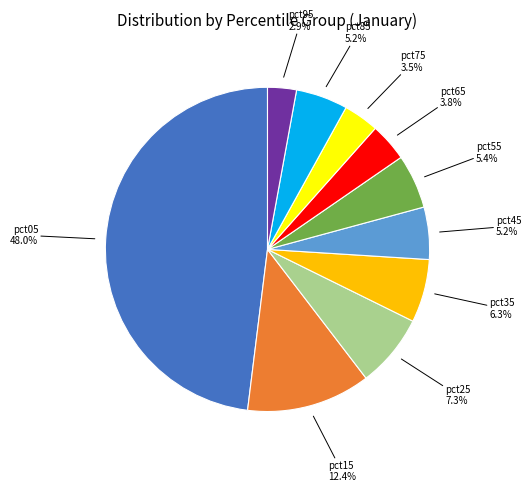

Does any single category account for the majority?

No